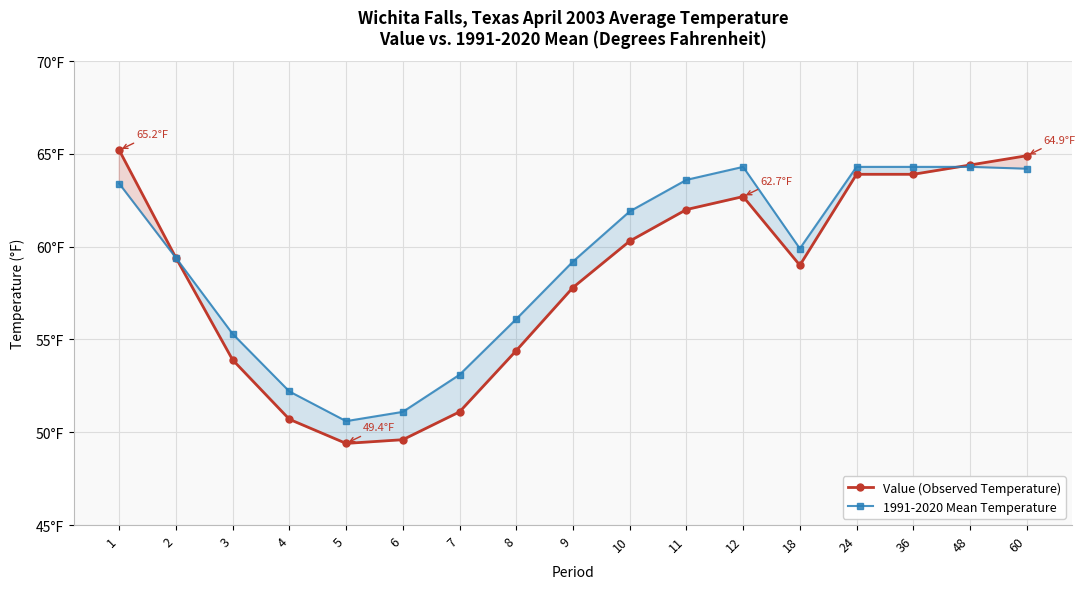

What is the total value across all series at 9?

117.0